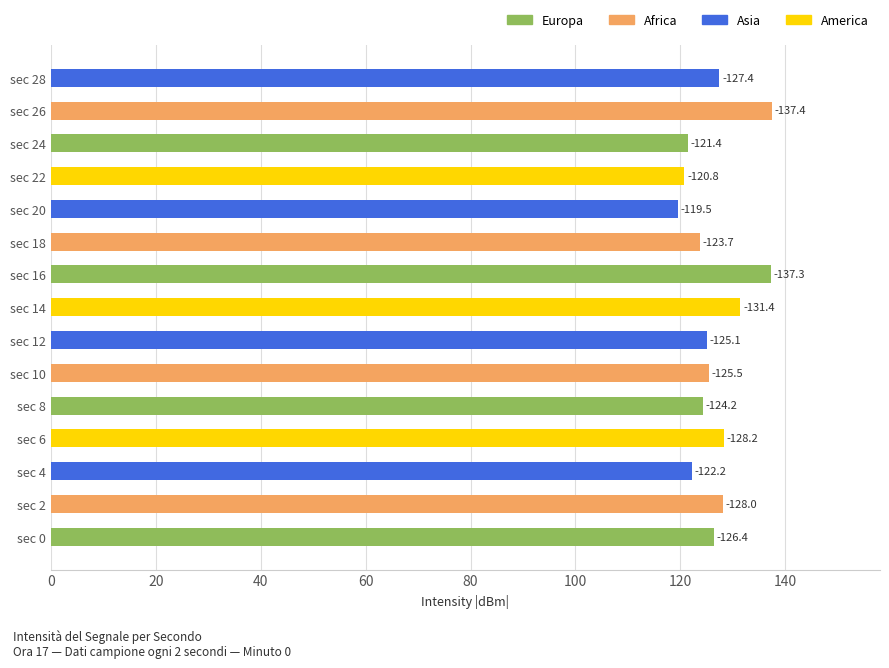

Are the bars horizontal?

Yes